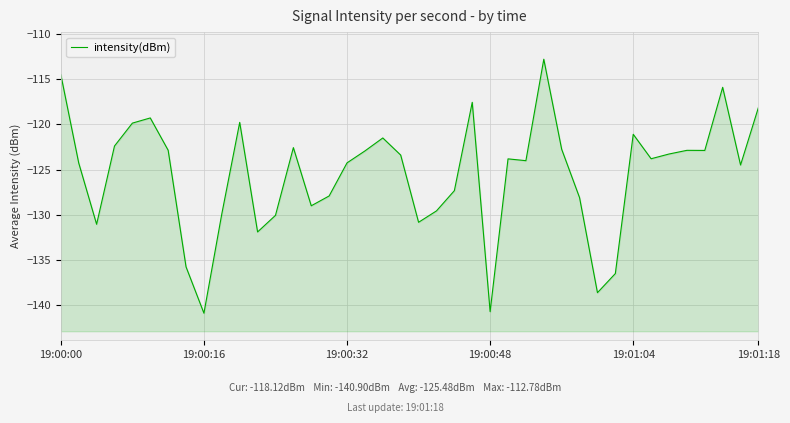

What is the difference between the maximum and minimum values?

28.1